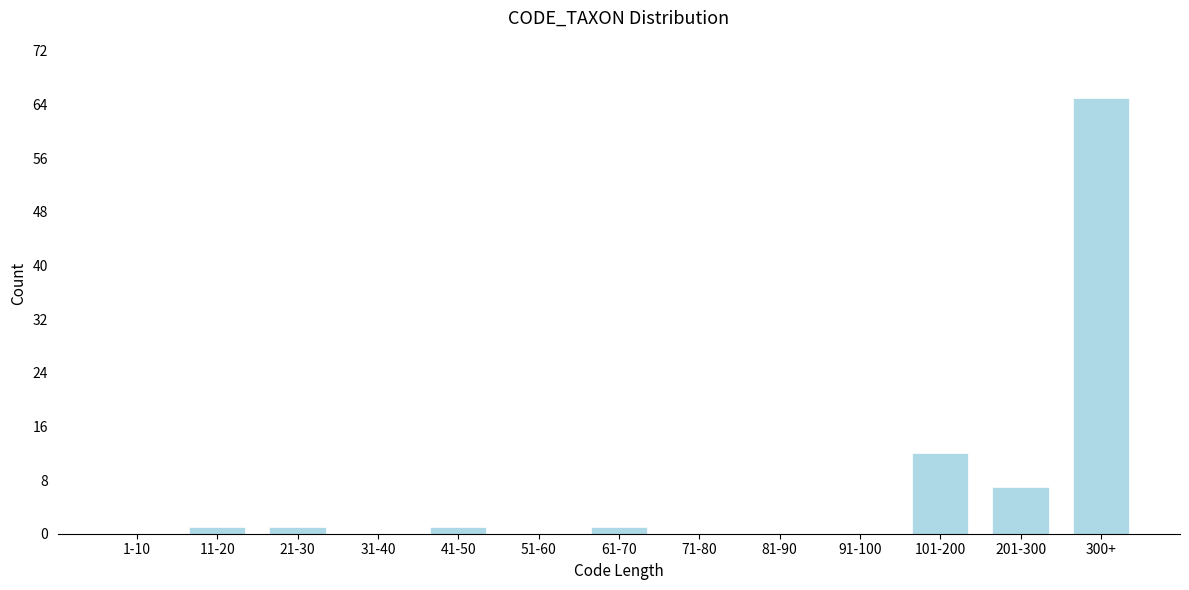

Reading right to left, transcribe all the data shown in this chart.

300+=65	201-300=7	101-200=12	91-100=0	81-90=0	71-80=0	61-70=1	51-60=0	41-50=1	31-40=0	21-30=1	11-20=1	1-10=0